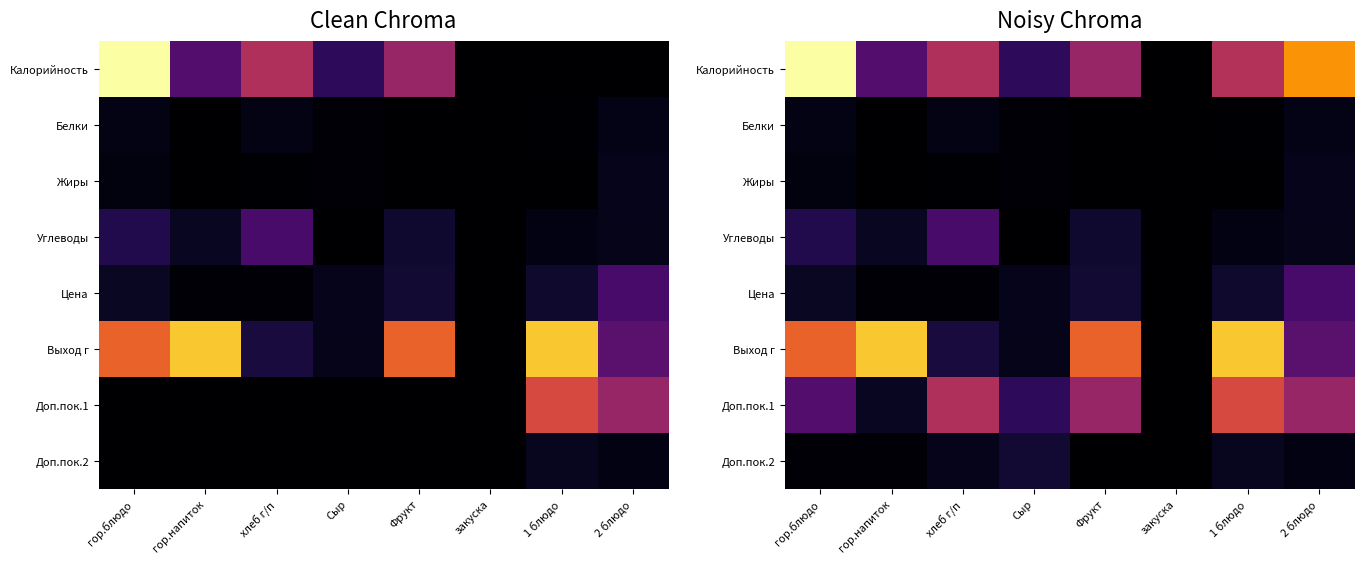

How many values in Жиры are above zero?

7